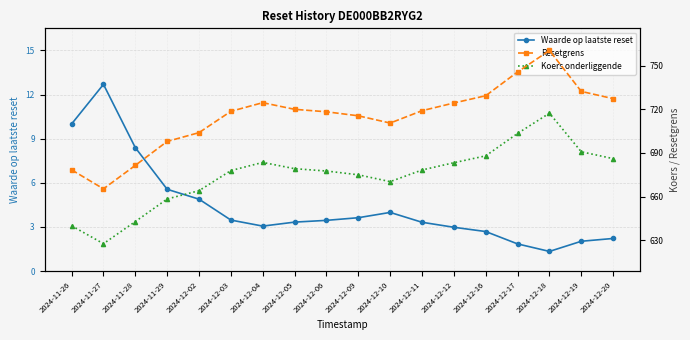

At how many categories does at least one series exceed 398?

18